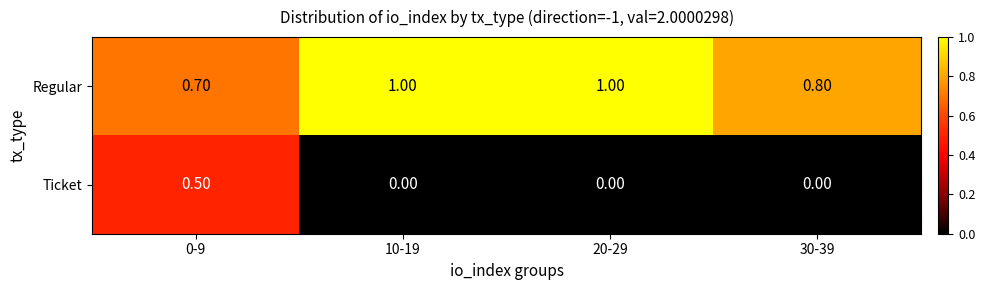

Which series has the largest total across all categories?

Regular